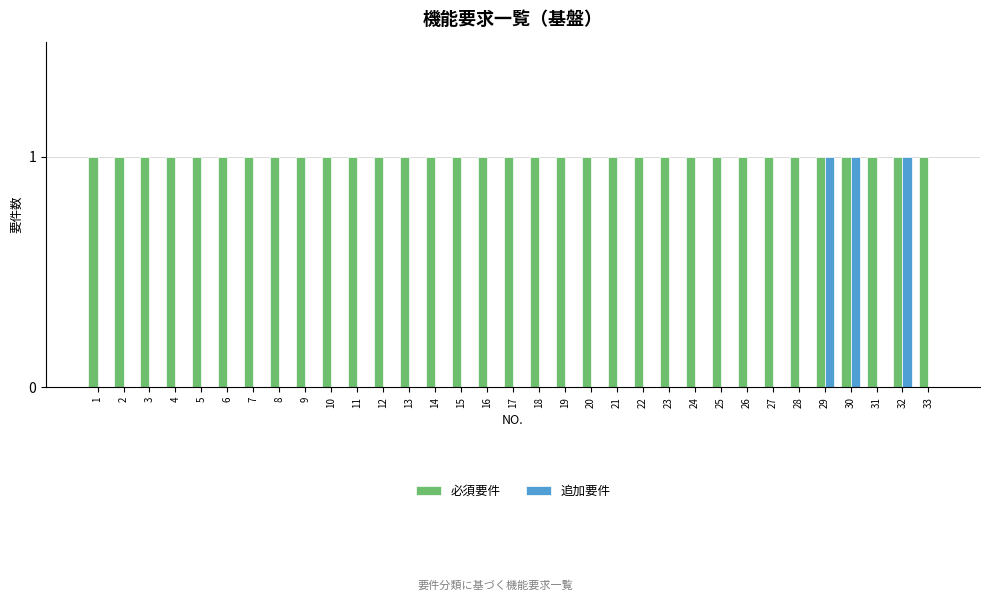

Is the value of 必須要件 at 6 greater than the value of 追加要件 at 26?

Yes